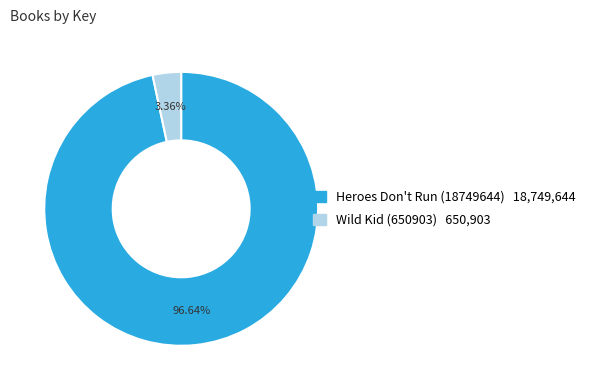

Is Heroes Don't Run (18749644) the majority of the pie?

Yes